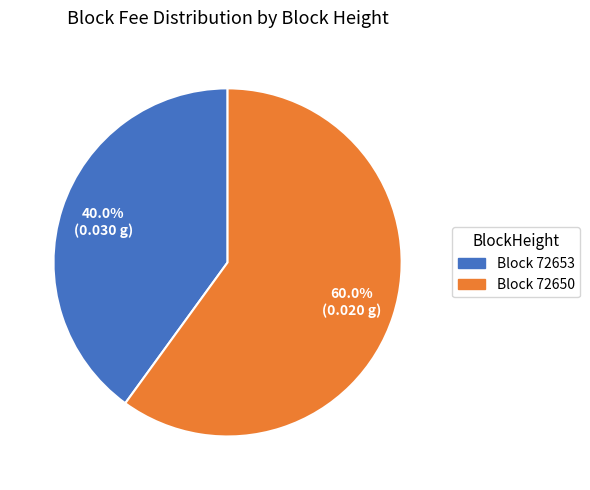

Is there a majority slice in this chart?

Yes